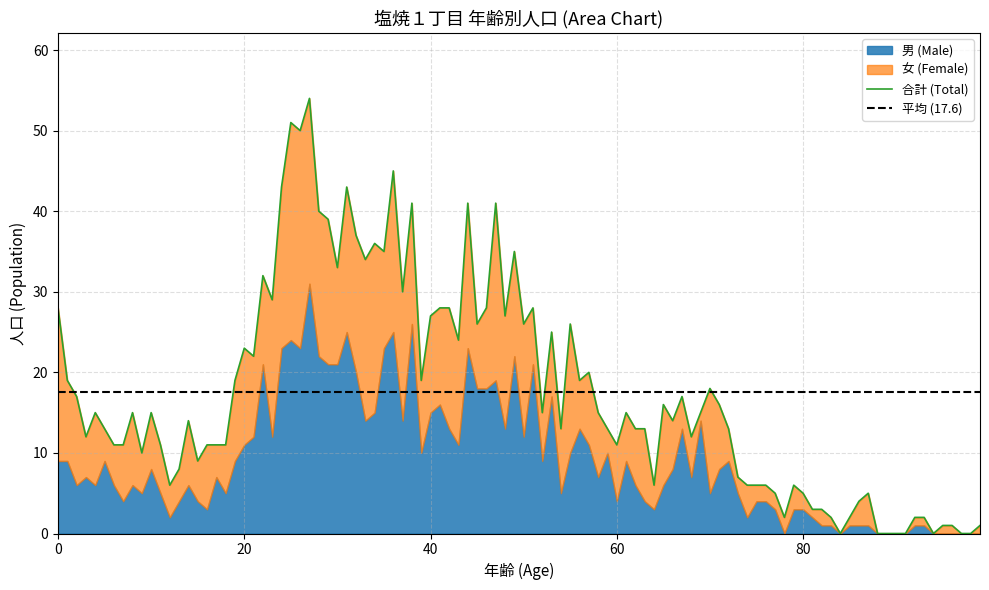

The value of 合計(25-29) at 2 is 54. True or false?

True